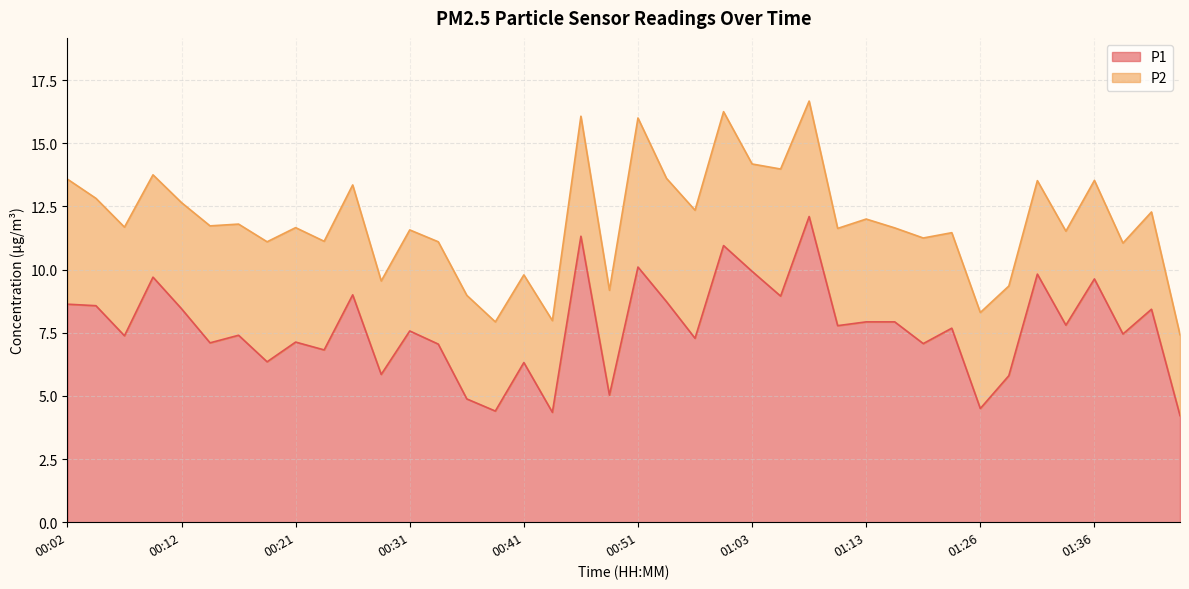

How many data points does each series have?

40